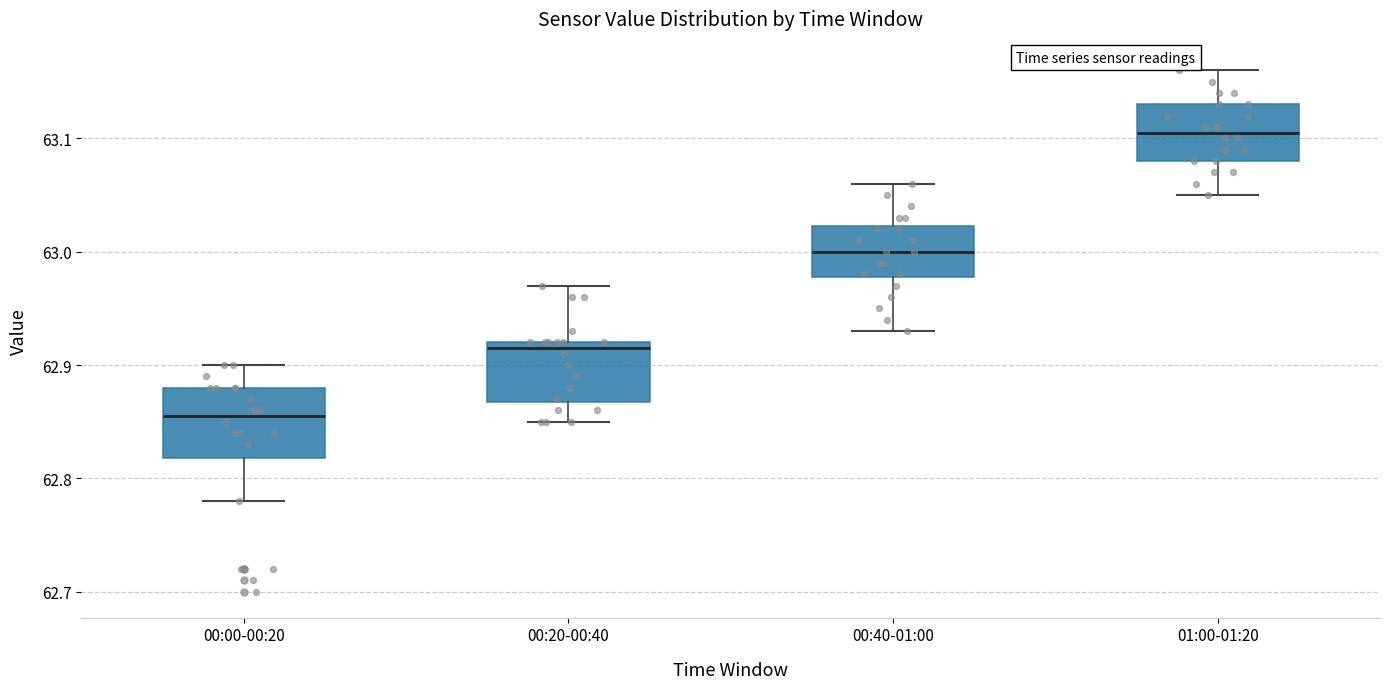

Reading left to right, transcribe this box plot: for each box, give where its median line is, the range the box spans, and where its two whiskers end, as read against the y-axis. The values are not printed on the chart, so give them approximately, as read against the axis.

00:00-00:20: median 62.86, box 62.82 to 62.88, whiskers 62.78 to 62.90
00:20-00:40: median 62.92 (just below the box's upper edge), box 62.87 to 62.92, whiskers 62.85 to 62.97
00:40-01:00: median 63.00, box 62.98 to 63.02, whiskers 62.93 to 63.06
01:00-01:20: median 63.11, box 63.08 to 63.13, whiskers 63.05 to 63.16